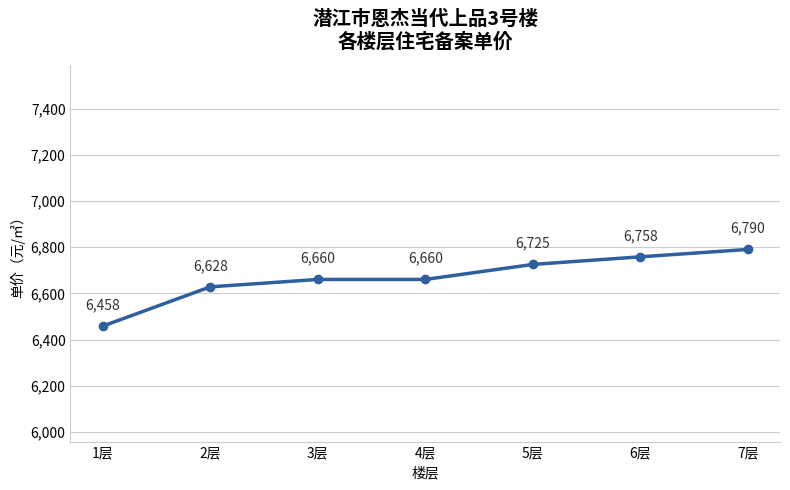

At which category does the chart reach its peak across all series?

7层